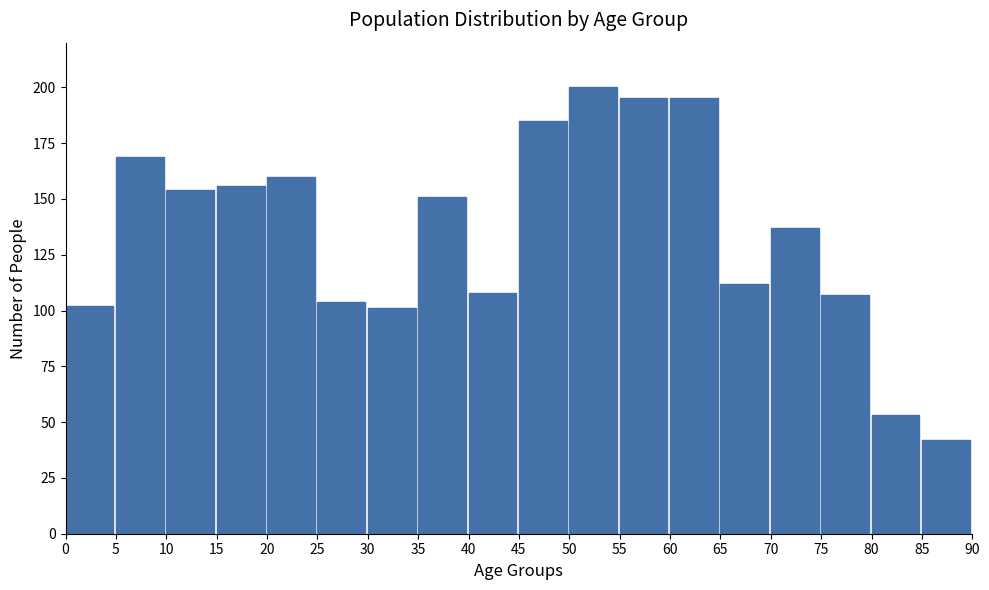

Reading left to right, extract all data points from this chart.

0=102	5=169	10=154	15=156	20=160	25=104	30=101	35=151	40=108	45=185	50=200	55=195	60=195	65=112	70=137	75=107	80=53	85=42